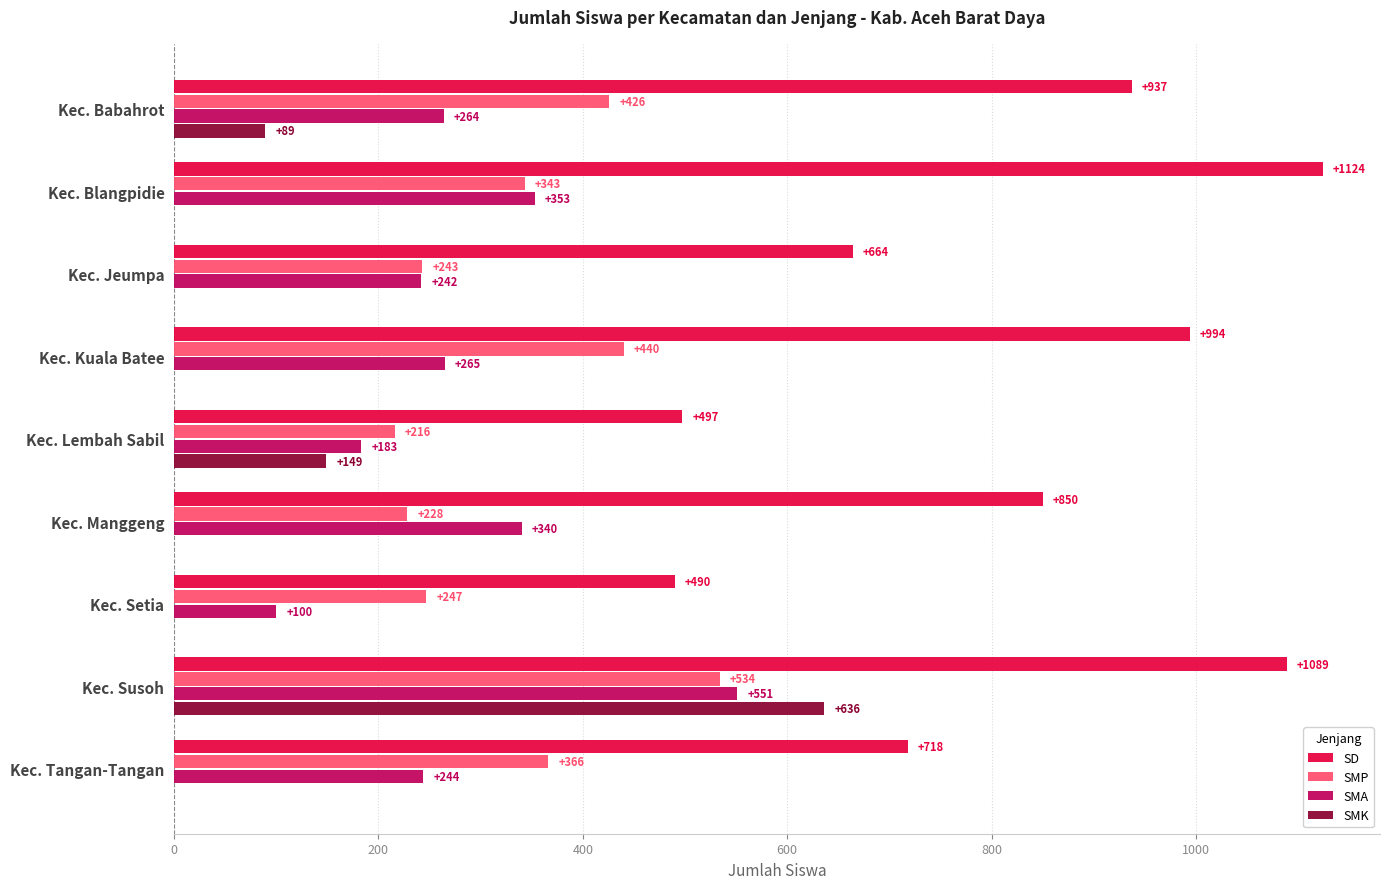

What is the sum of the SMP values at Kec. Susoh and Kec. Blangpidie?

877